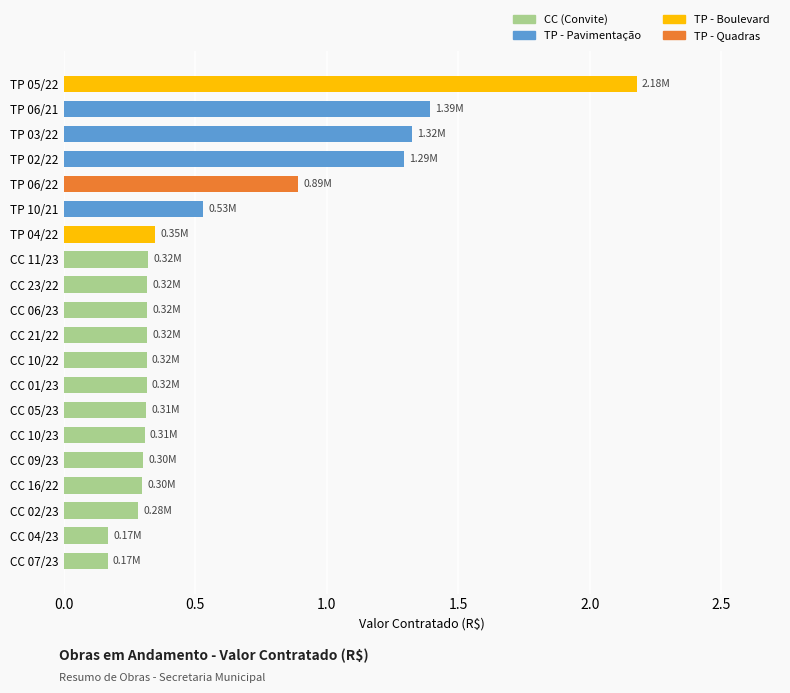

What is the change in value from CC 23/22 to TP 03/22?

+1.0